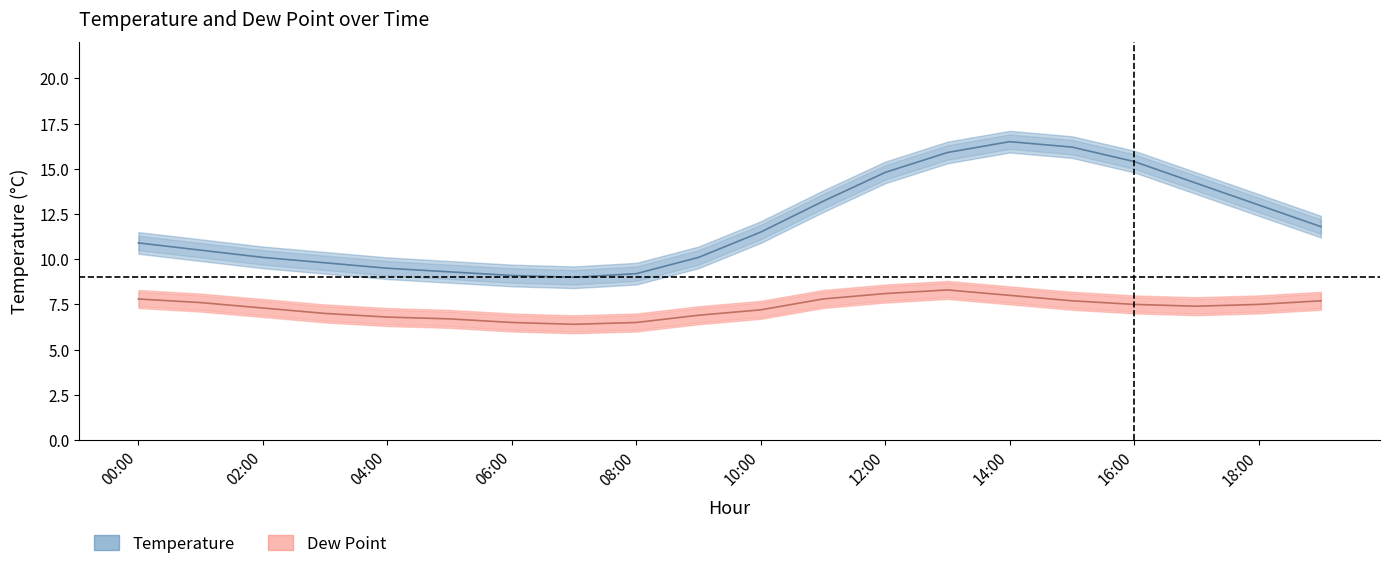

Reading left to right, extract all data points from this chart.

temp: 10.9	10.5	10.1	9.8	9.5	9.3	9.1	9.0	9.2	10.1	11.5	13.2	14.8	15.9	16.5	16.2	15.4	14.2	13.0	11.8
dp: 7.8	7.6	7.3	7.0	6.8	6.7	6.5	6.4	6.5	6.9	7.2	7.8	8.1	8.3	8.0	7.7	7.5	7.4	7.5	7.7
temp_upper: 11.3	10.9	10.5	10.2	9.9	9.7	9.5	9.4	9.6	10.5	11.9	13.6	15.2	16.3	16.9	16.6	15.8	14.6	13.4	12.2
temp_lower: 10.5	10.1	9.7	9.4	9.1	8.9	8.7	8.6	8.8	9.7	11.1	12.8	14.4	15.5	16.1	15.8	15.0	13.8	12.6	11.4
dp_upper: 8.2	8.0	7.7	7.4	7.2	7.1	6.9	6.8	6.9	7.3	7.6	8.2	8.5	8.7	8.4	8.1	7.9	7.8	7.9	8.1
dp_lower: 7.4	7.2	6.9	6.6	6.4	6.3	6.1	6.0	6.1	6.5	6.8	7.4	7.7	7.9	7.6	7.3	7.1	7.0	7.1	7.3